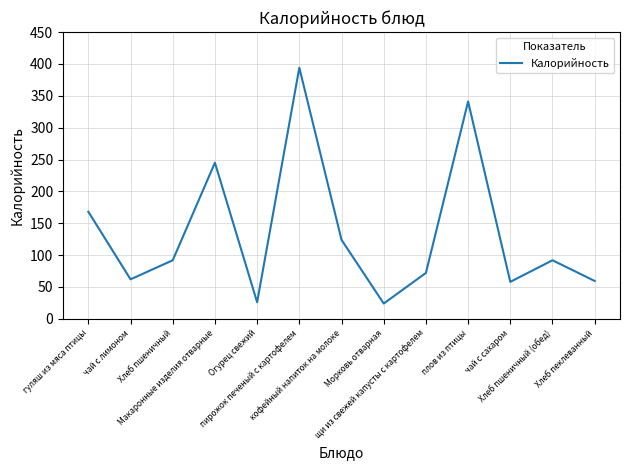

What is the minimum value shown in the chart?

24.0